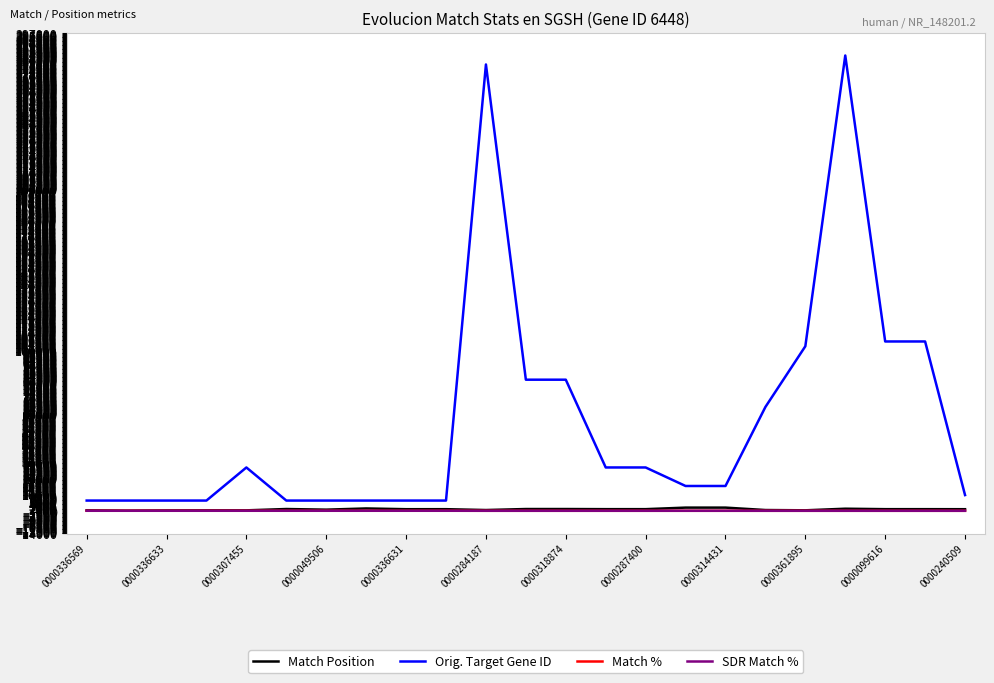

Which series has the largest total across all categories?

Orig. Target Gene ID